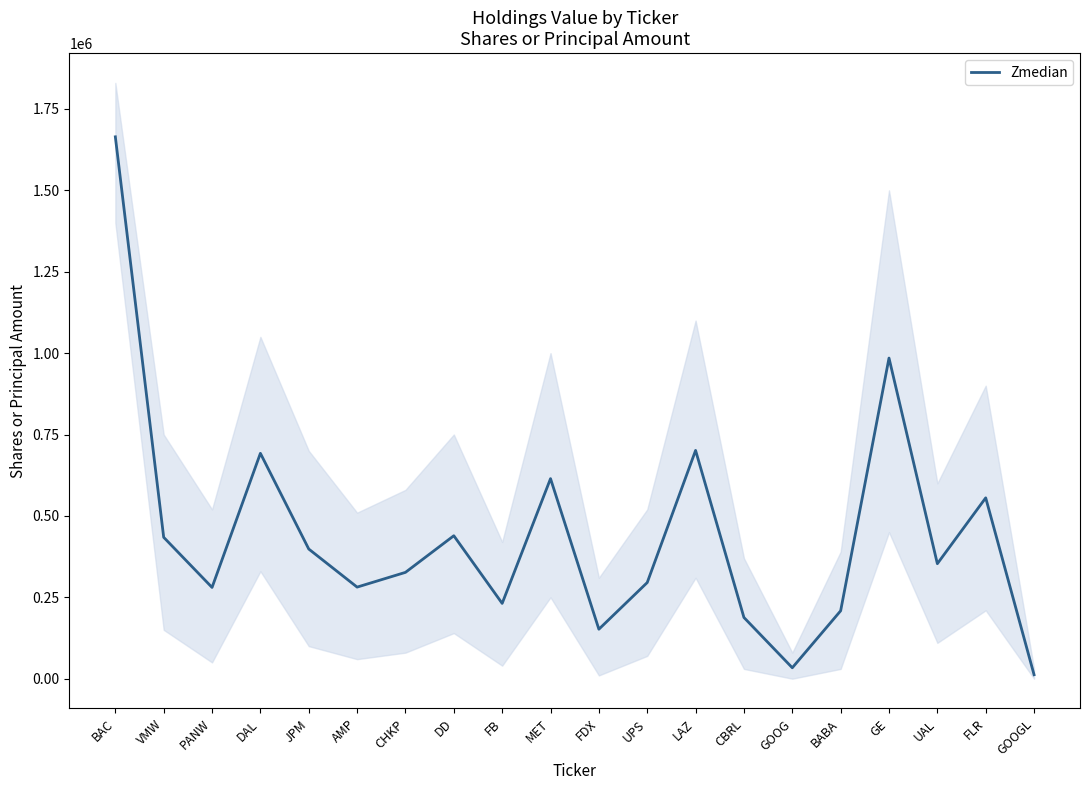

What is the ratio of the value at UAL to the value at GOOG?

10.5